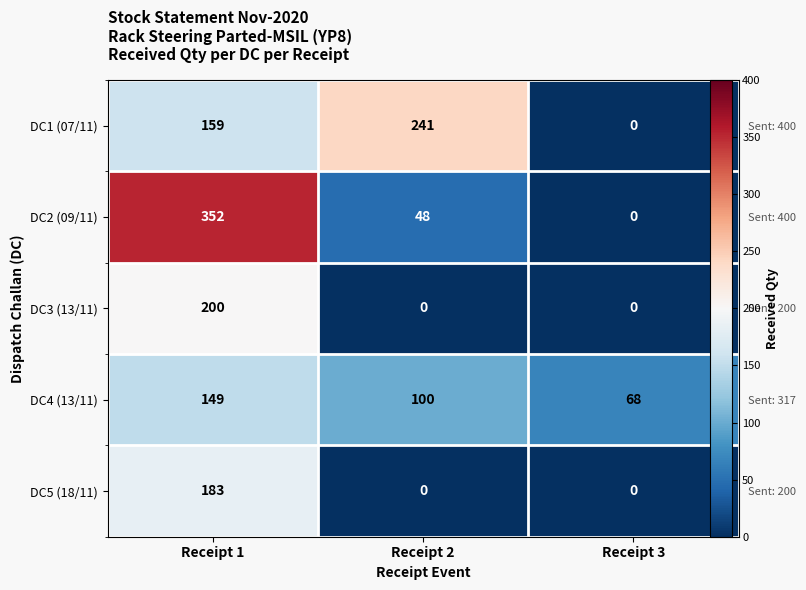

Is the value of DC2 (09/11) at Receipt 2 greater than the value of DC3 (13/11) at Receipt 3?

Yes